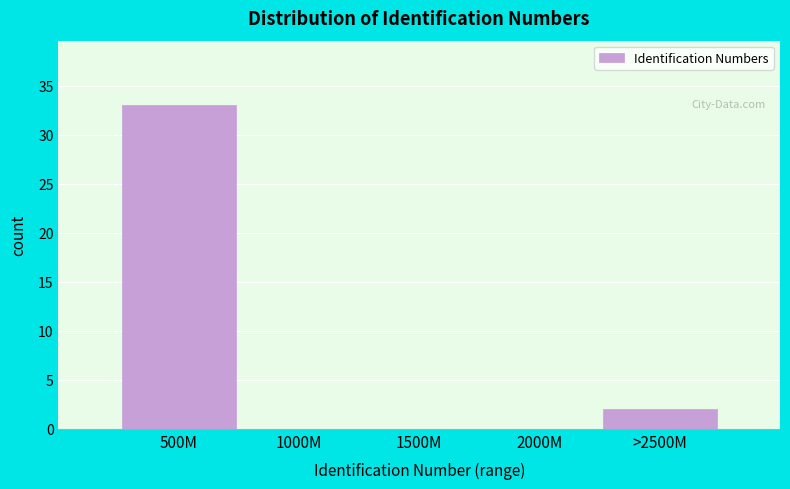

Reading left to right, transcribe all the data shown in this chart.

500M=33	1000M=0	1500M=0	2000M=0	>2500M=2